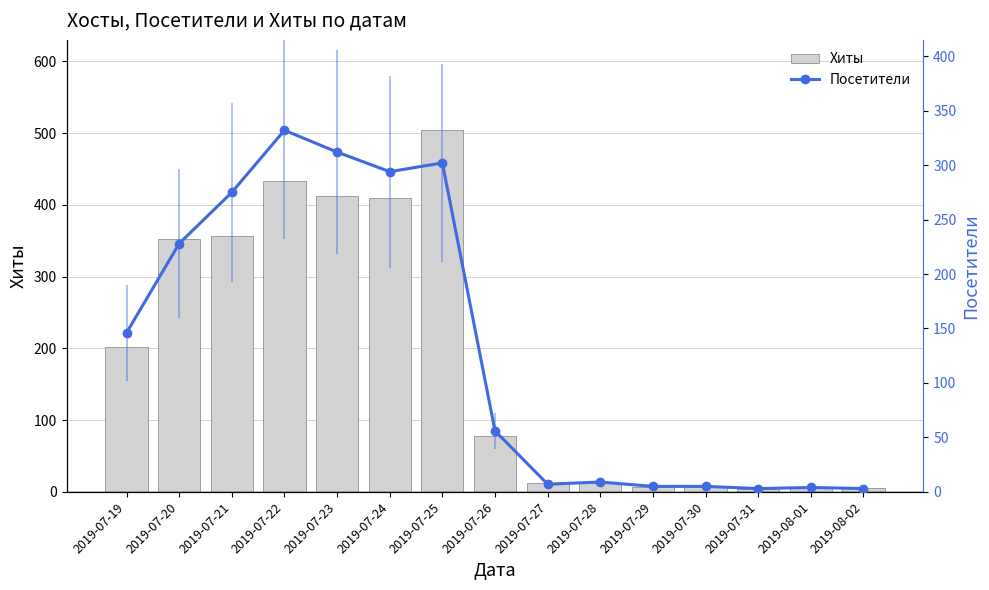

What is the spread (max minus min) of values at 2019-07-25?

202